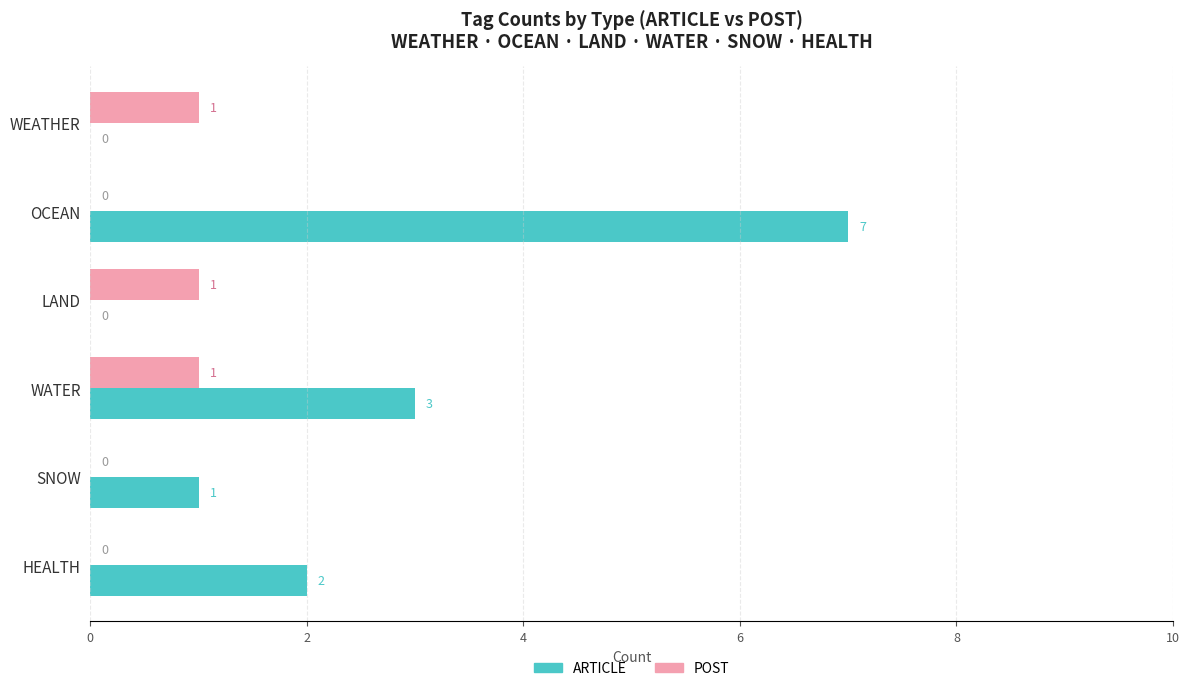

Which series has the widest spread of values?

ARTICLE